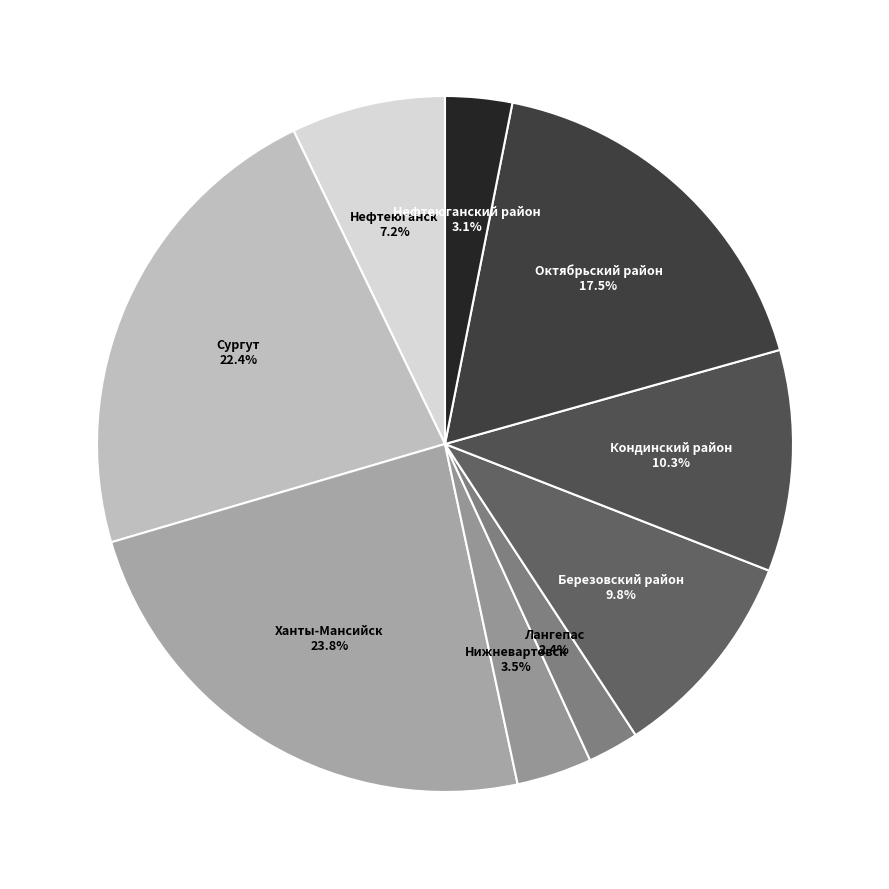

Is Нефтеюганск the majority of the pie?

No